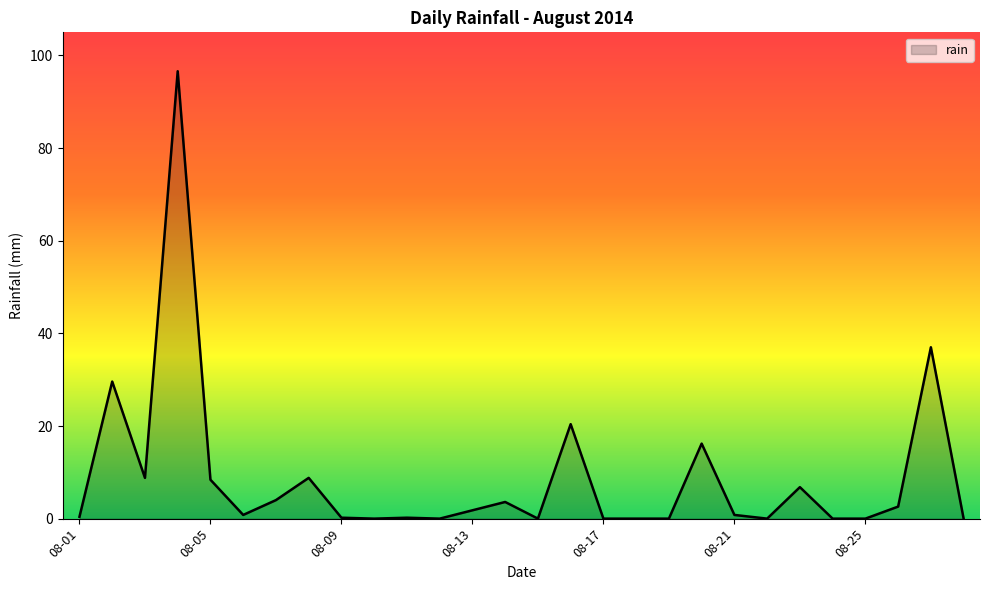

What is the greatest value displayed?

96.6